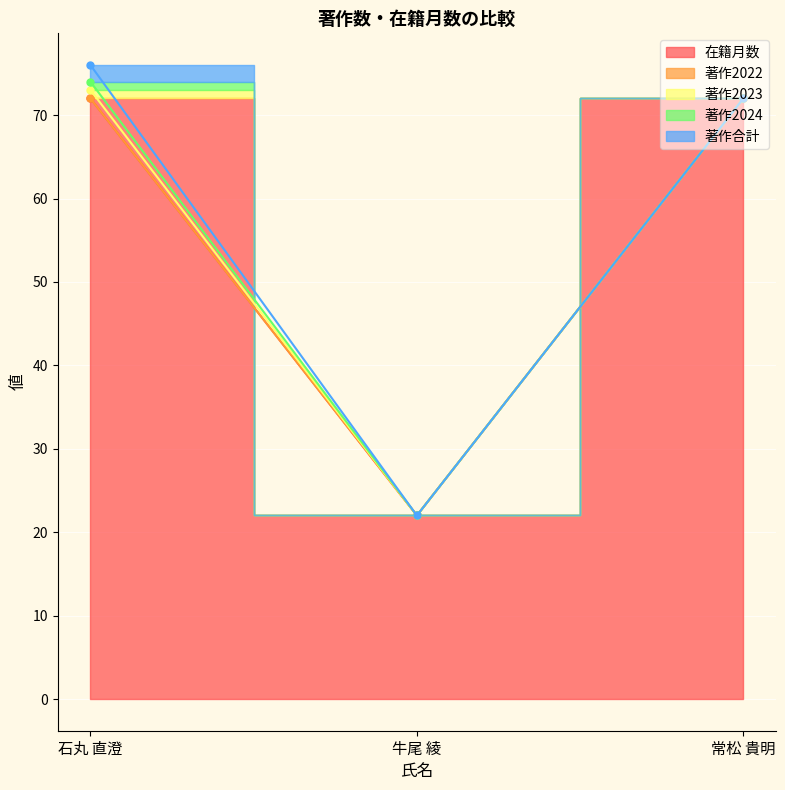

Count the 在籍月数 values in the range 22 to 72.

3